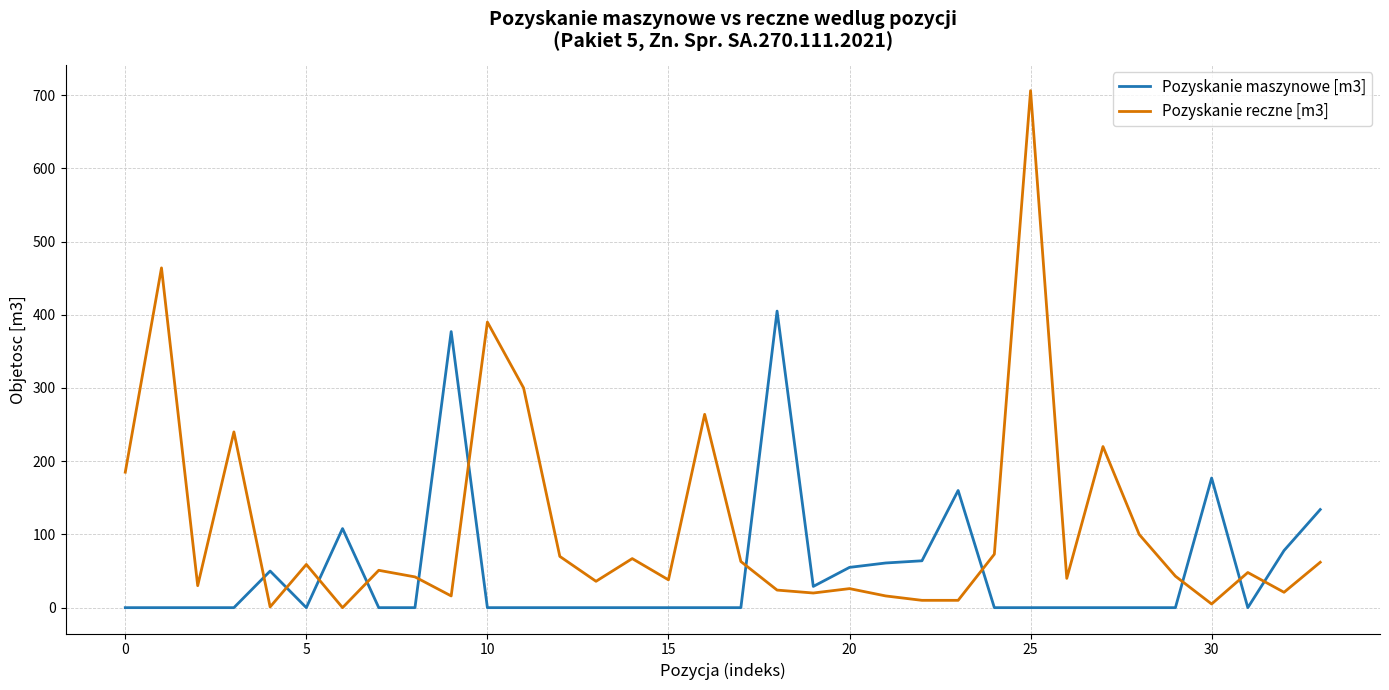

List the series in order of their peak value, highest first.

Pozyskanie reczne [m3], Pozyskanie maszynowe [m3]